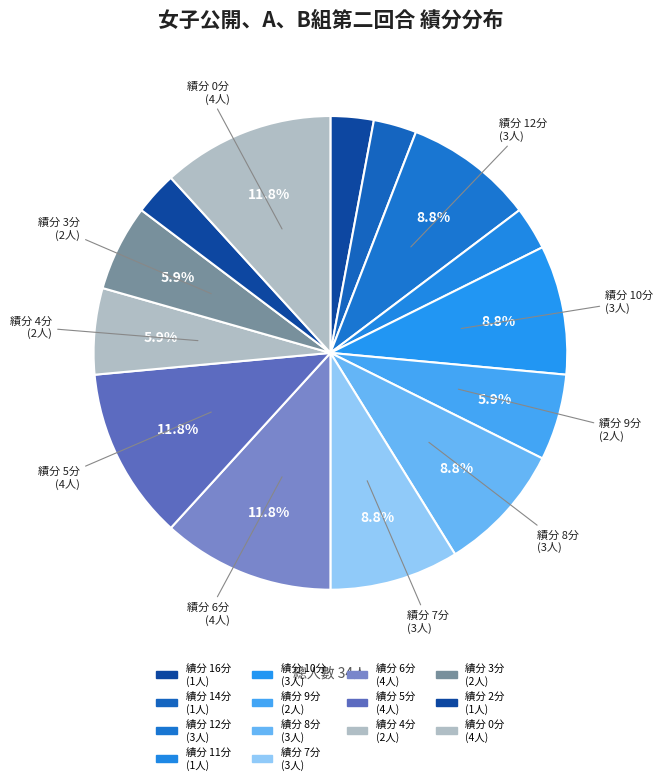

How many slices are in this pie chart?

14